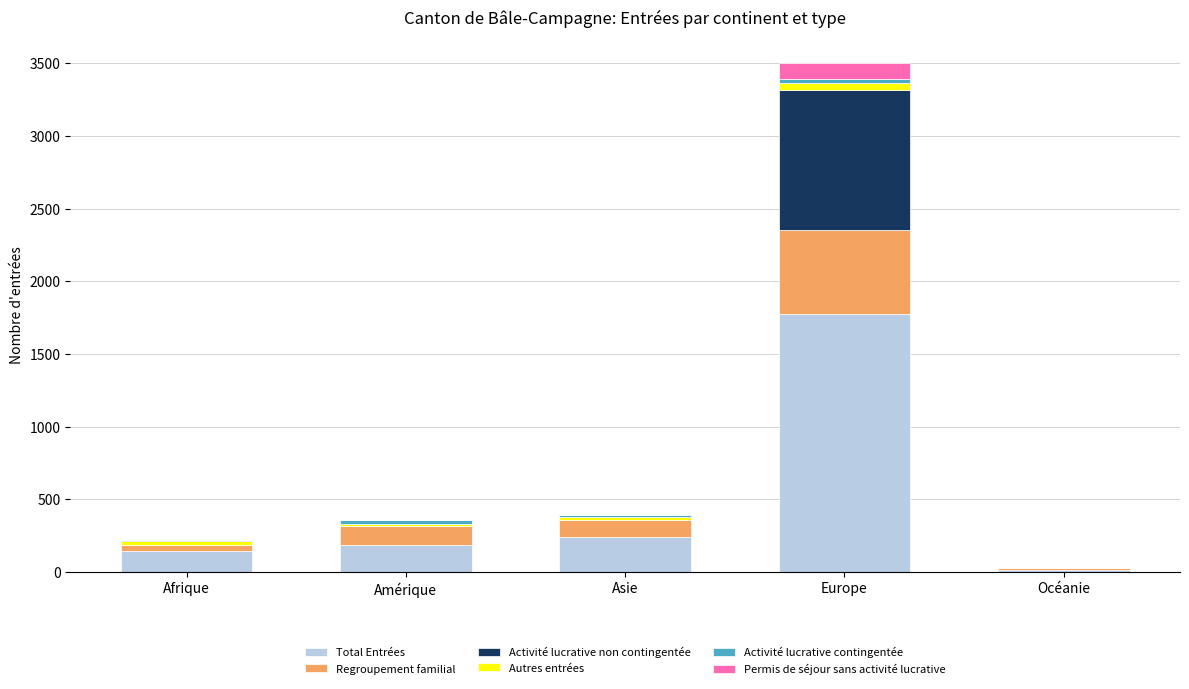

Are the bars horizontal?

No